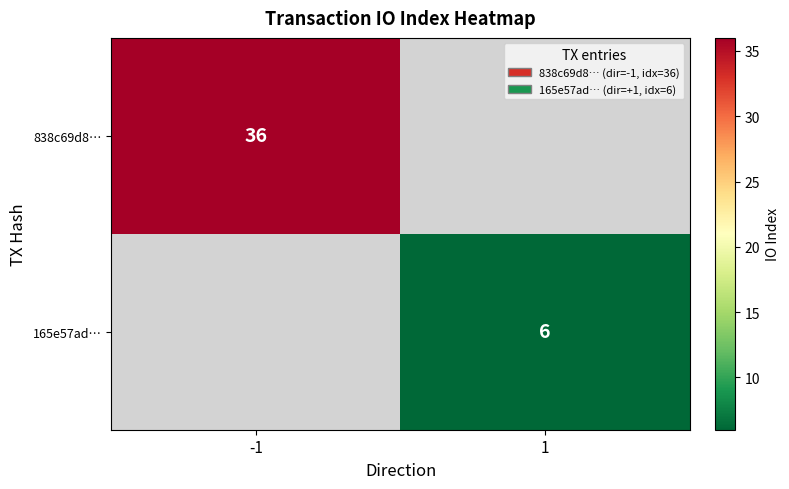

The value of 838c69d8… at -1 is 36. True or false?

True